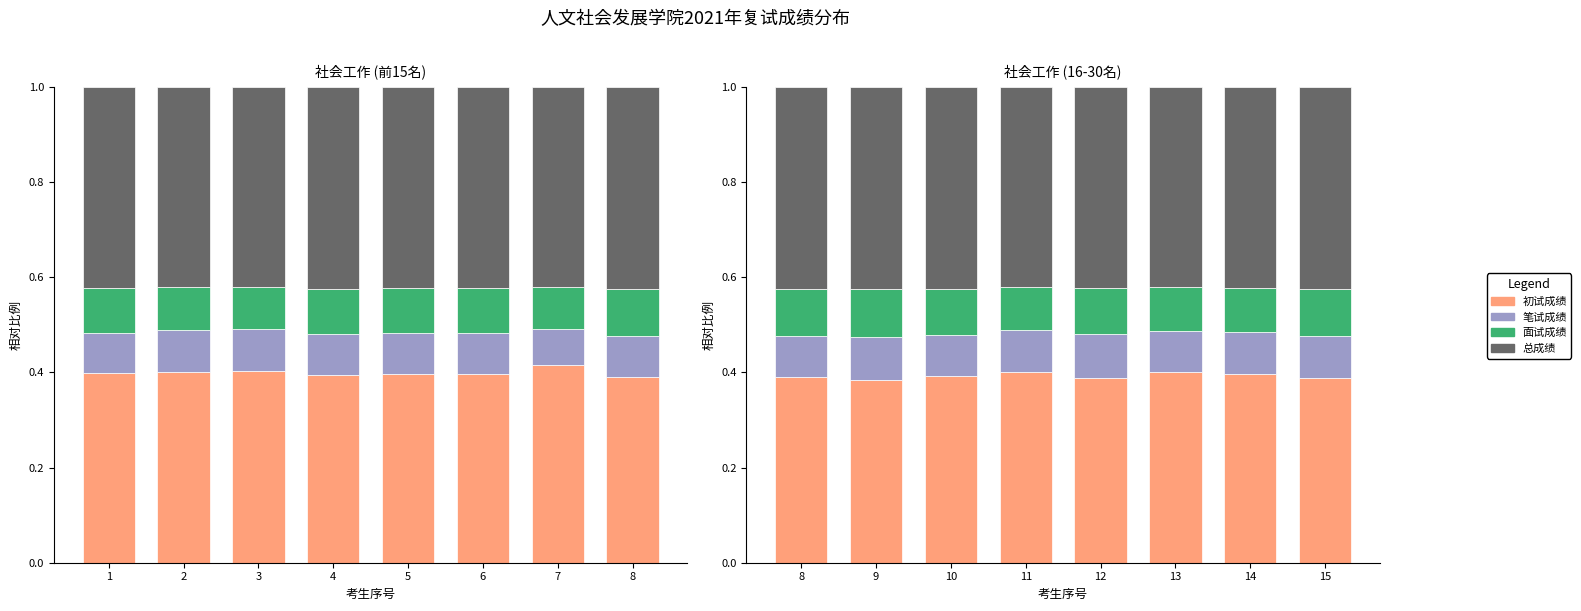

What is the difference between the highest and lowest values at 10?

0.3